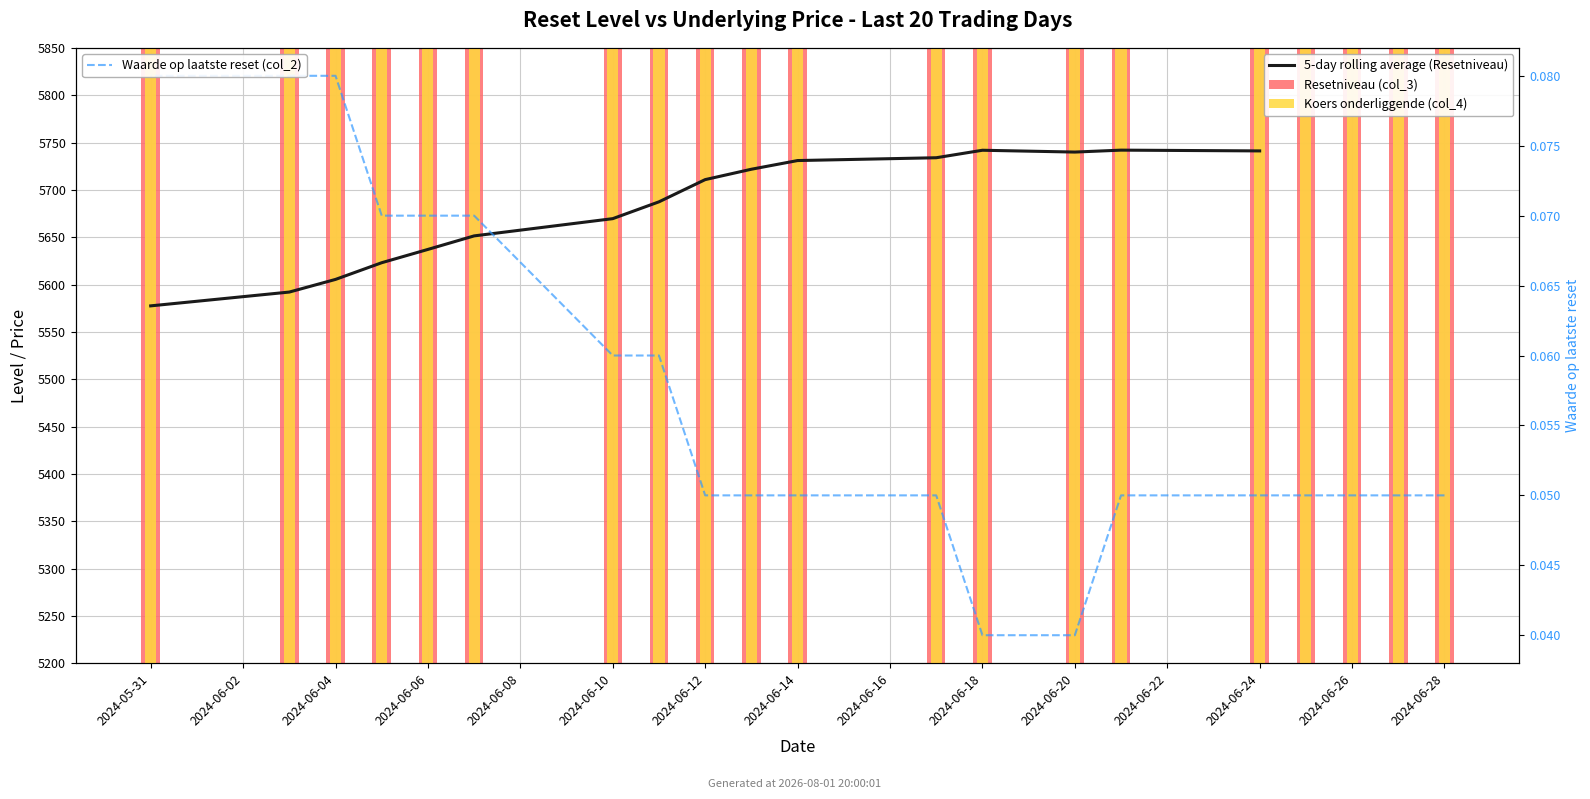

Where is Koers onderliggende (col_4) nearest to the value 5382?

2024-06-11